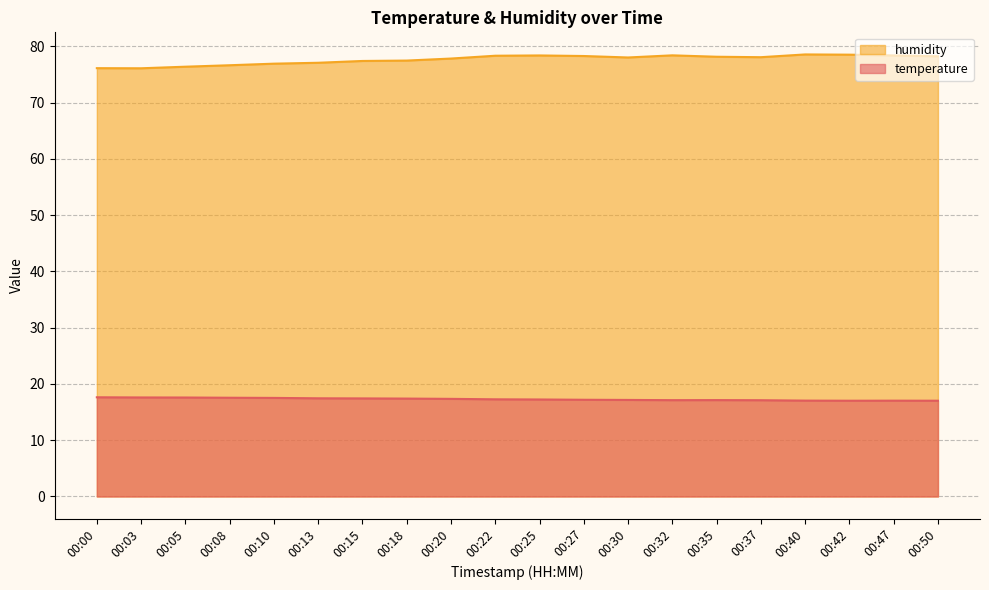

How many data points in humidity are above 78?

11